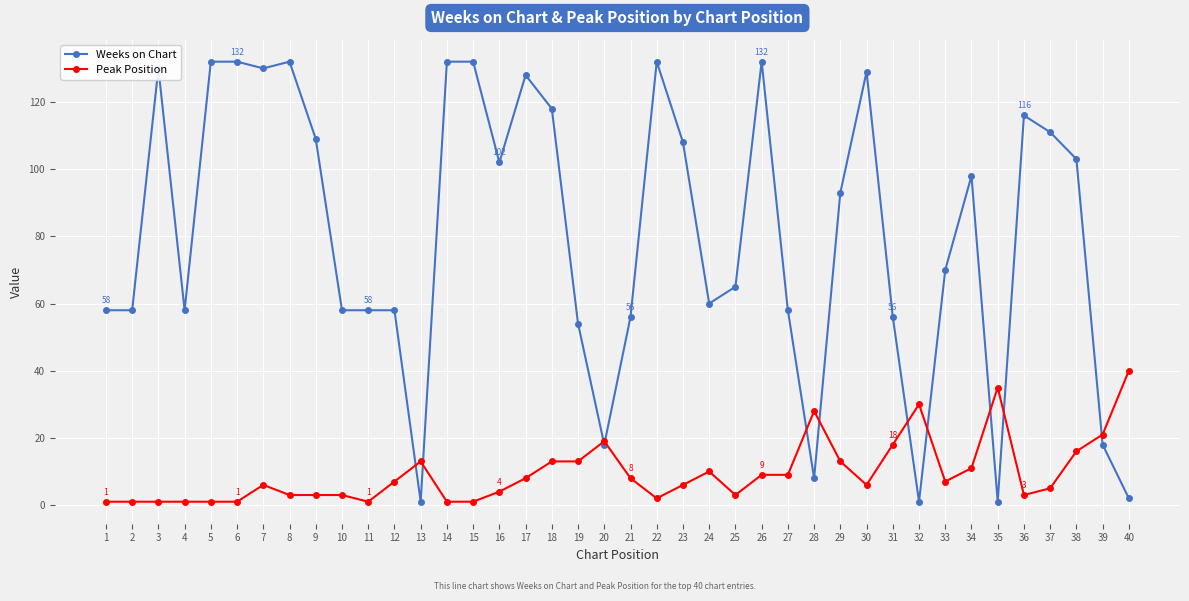

How many categories are shown in the chart?

40